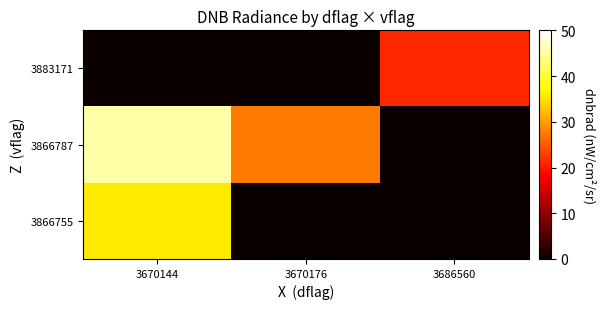

Which has a higher value, 3686560 or 3670144?

3670144